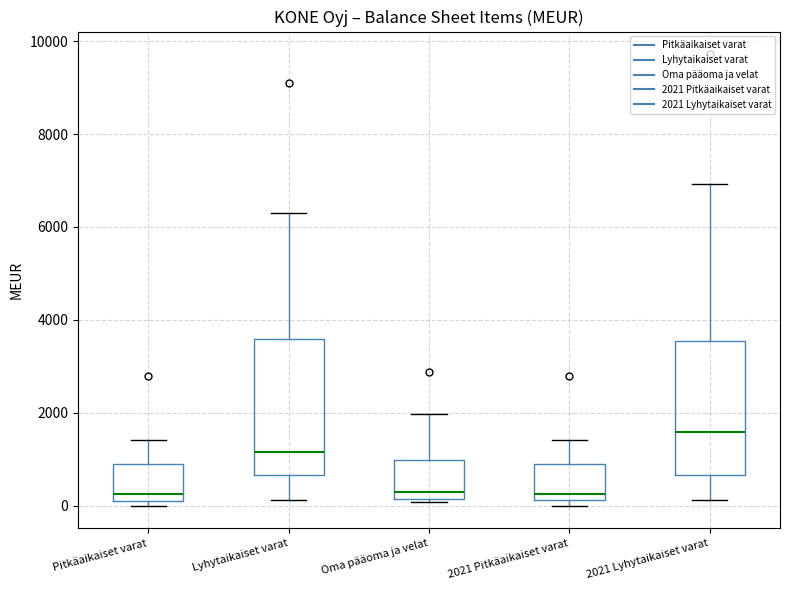

Reading left to right, read every box against the y-axis: the position of its median line, the range the box covers, and the ends of its whiskers. The values are not printed on the chart, so give them approximately, as read against the axis.

Pitkäaikaiset varat: median 200, box 0 to 800, whiskers 0 (just below the box's lower edge) to 1400
Lyhytaikaiset varat: median 1200, box 600 to 3600, whiskers 200 to 6400
Oma pääoma ja velat: median 200 (just above the box's lower edge), box 200 to 1000, whiskers 0 to 2000
2021 Pitkäaikaiset varat: median 200 (just above the box's lower edge), box 200 to 1000, whiskers 0 to 1400
2021 Lyhytaikaiset varat: median 1600, box 600 to 3600, whiskers 200 to 7000